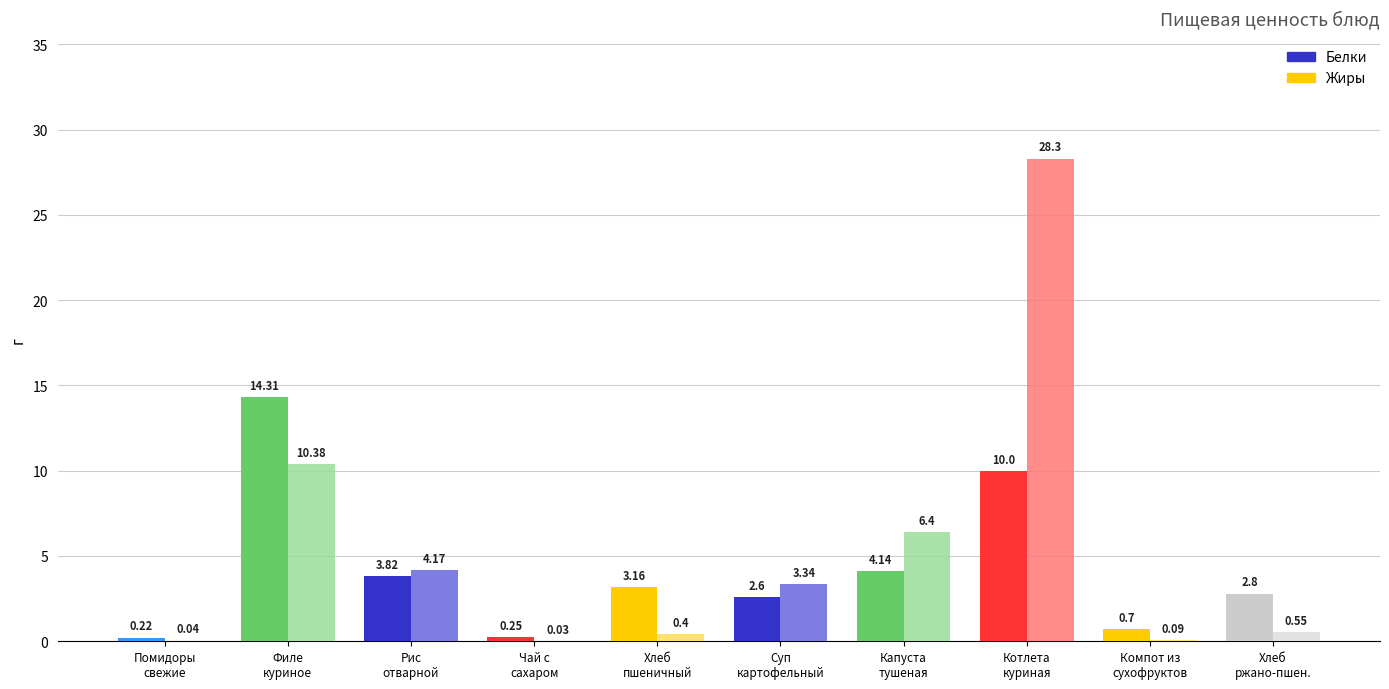

List the series in order of their overall mean, lowest first.

Белки, Жиры